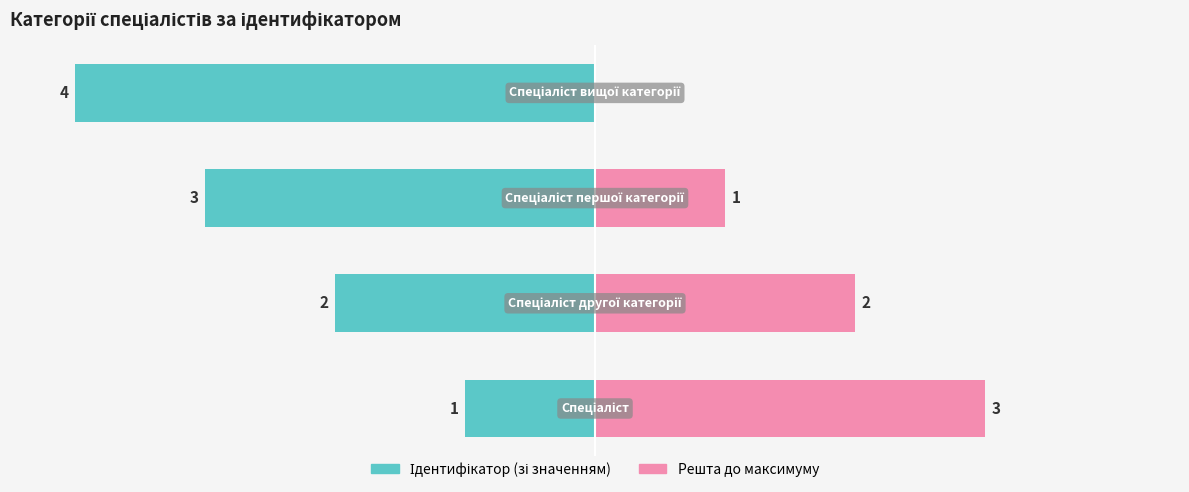

What are all the series names shown in the legend?

Ідентифікатор (зі значенням), Решта до максимуму